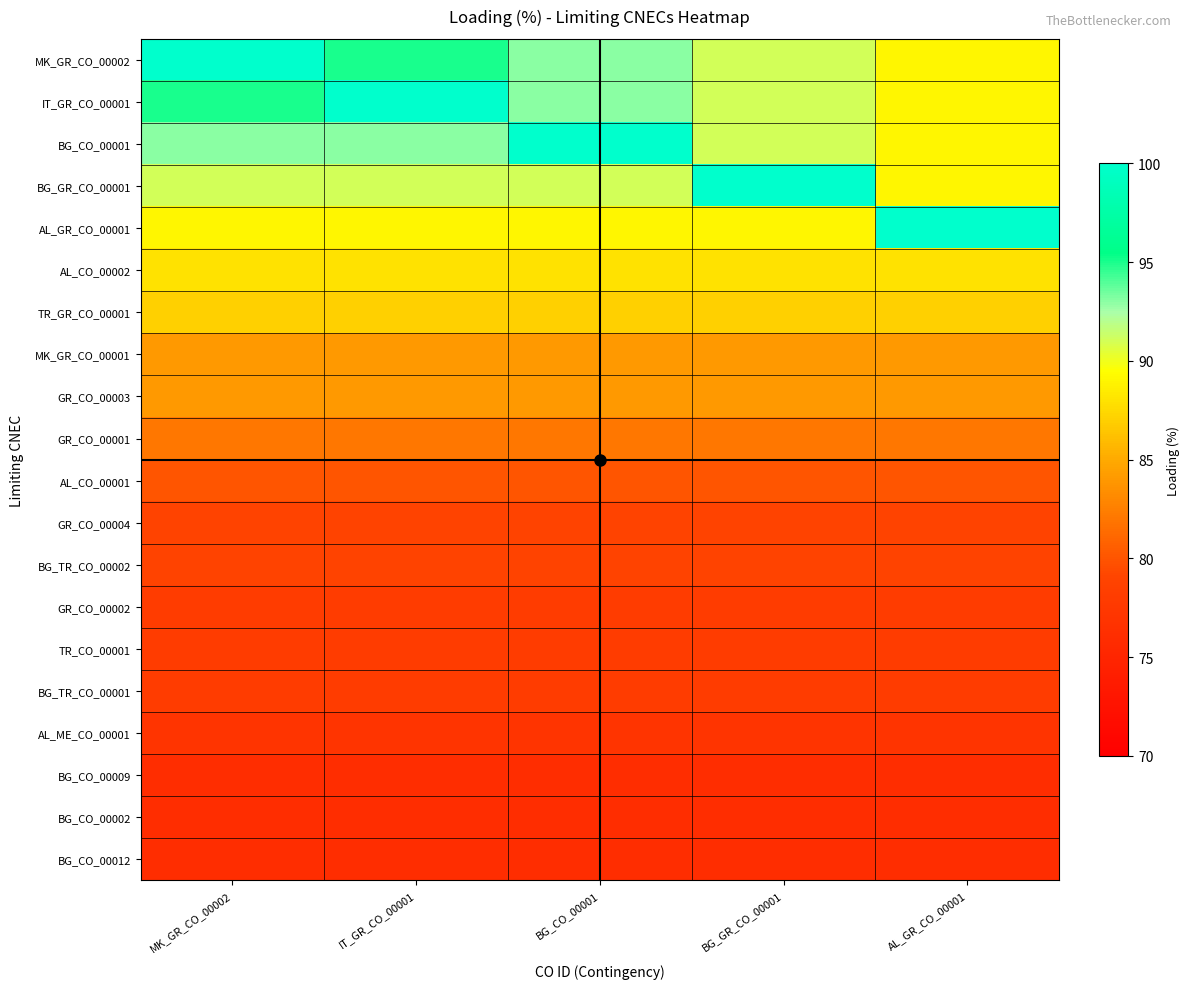

Which has a higher value, BG_GR_CO_00001 or AL_GR_CO_00001?

BG_GR_CO_00001